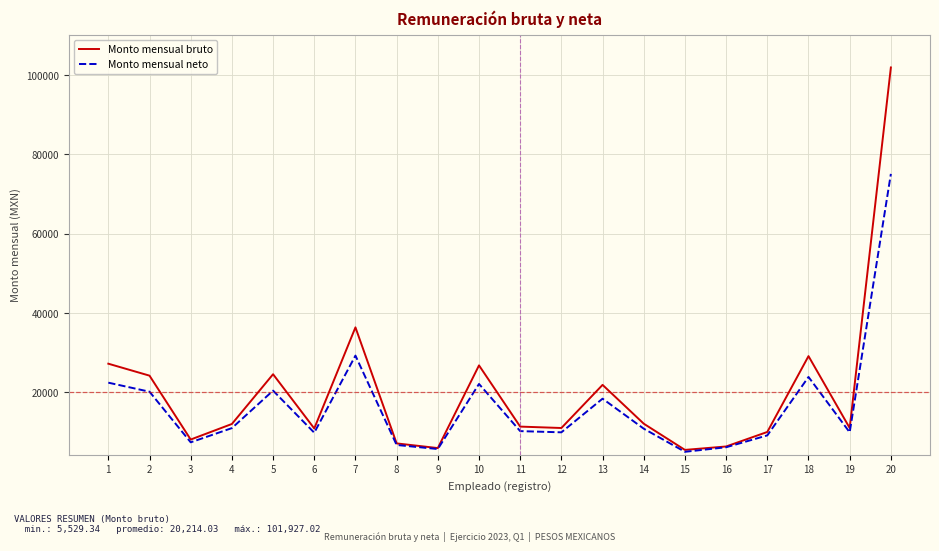

Read the Monto mensual neto value at 12.

9960.0